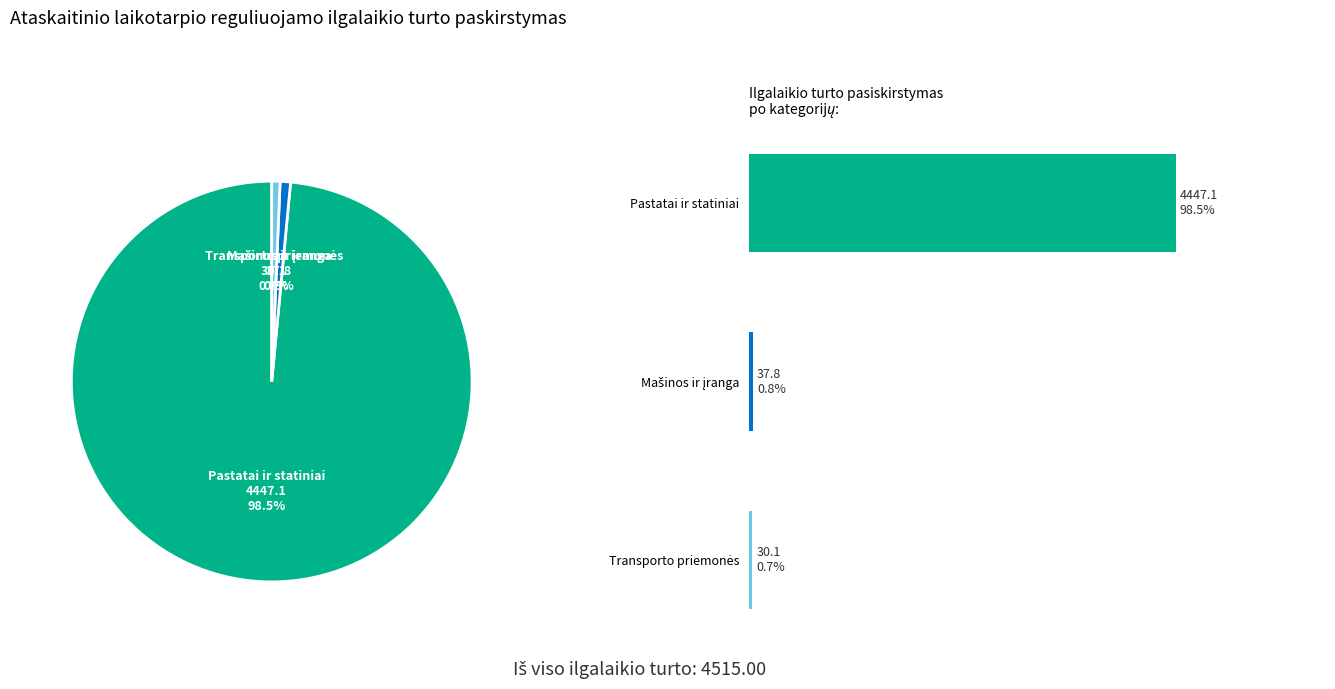

Which category accounts for the majority?

Pastatai ir statiniai